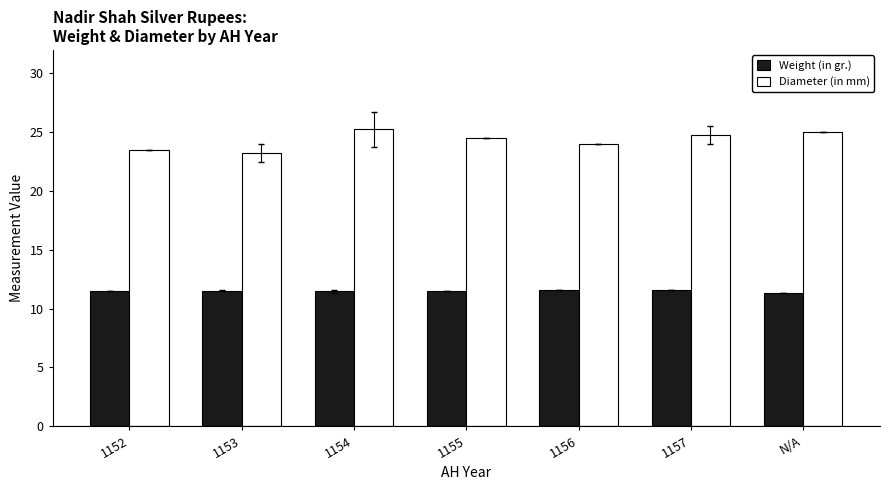

What is the difference between the highest and lowest values at 1152?

12.0